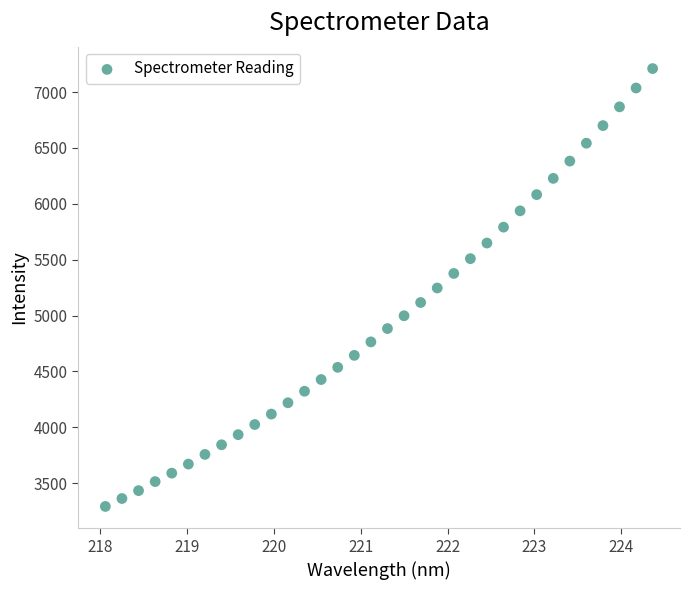

What is the range of Y values (max minus min)?

3920.6